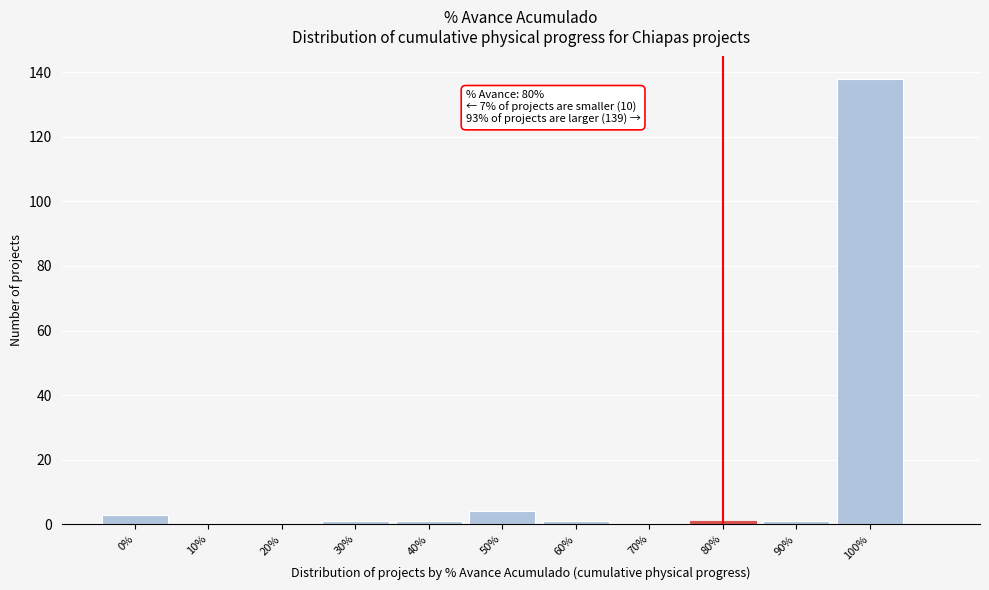

Which range on the x-axis has the tallest bar?

95 to 105